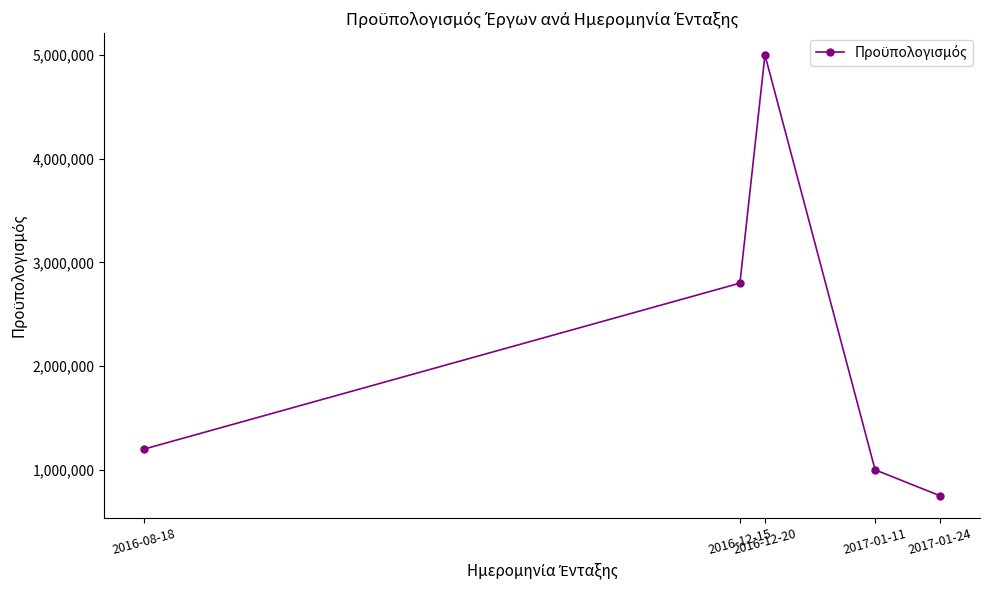

How many values are below 1200000?

2